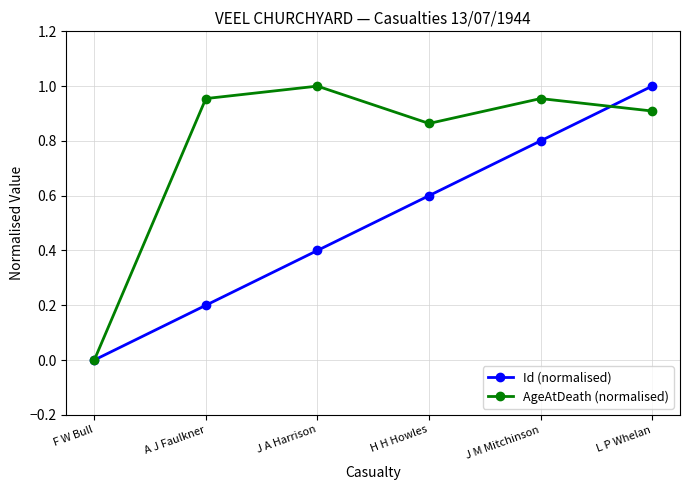

True or false: Id (normalised) has more than 2 interior local peaks.

False